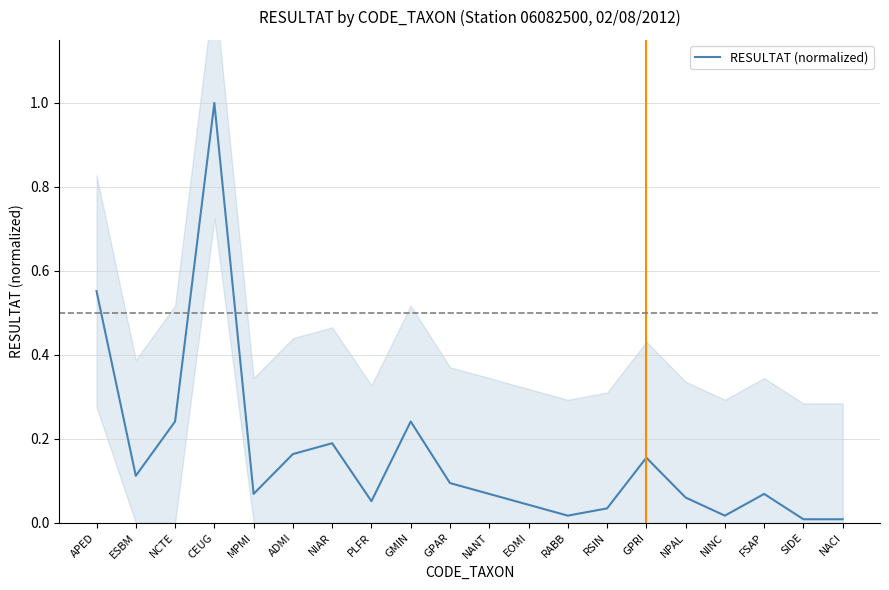

Rank the categories by value from highest to lowest.

CEUG, APED, NCTE, GMIN, NIAR, ADMI, GPRI, ESBM, GPAR, MPMI, NANT, FSAP, NPAL, PLFR, EOMI, RSIN, RABB, NINC, SIDE, NACI